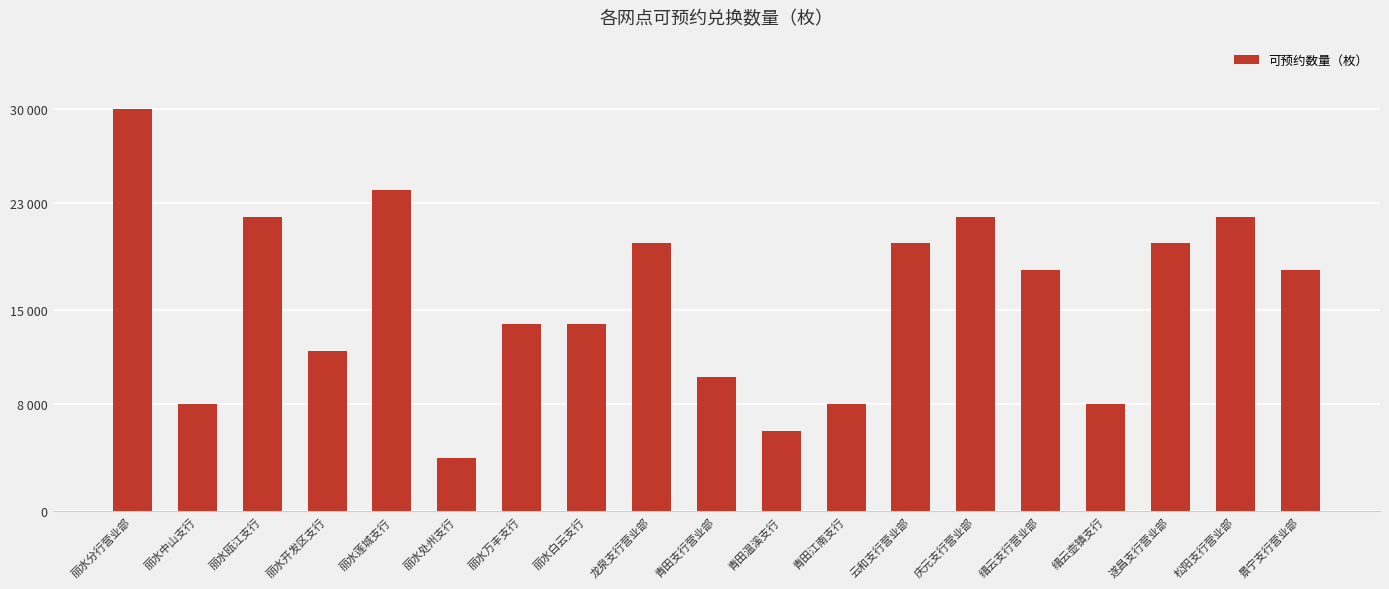

List the labels in order of value, largest first.

丽水分行营业部, 丽水莲城支行, 丽水瓯江支行, 庆元支行营业部, 松阳支行营业部, 龙泉支行营业部, 云和支行营业部, 遂昌支行营业部, 缙云支行营业部, 景宁支行营业部, 丽水万丰支行, 丽水白云支行, 丽水开发区支行, 青田支行营业部, 丽水中山支行, 青田江南支行, 缙云壶镇支行, 青田温溪支行, 丽水处州支行